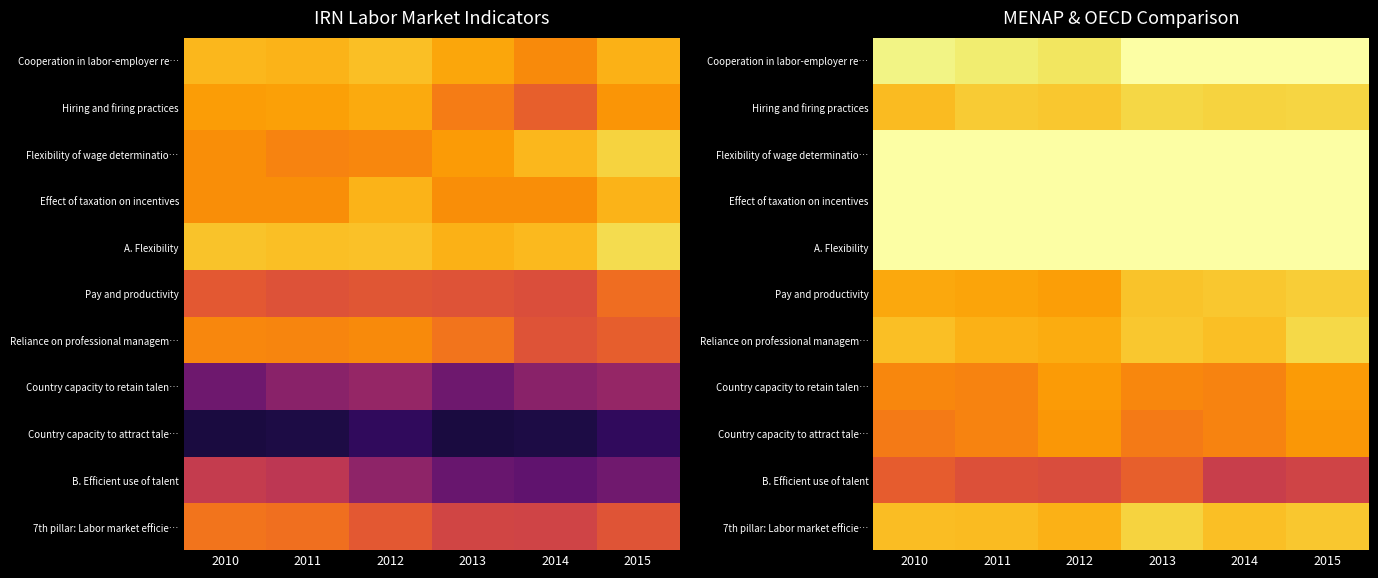

At which category is the sum across all series the highest?

2015